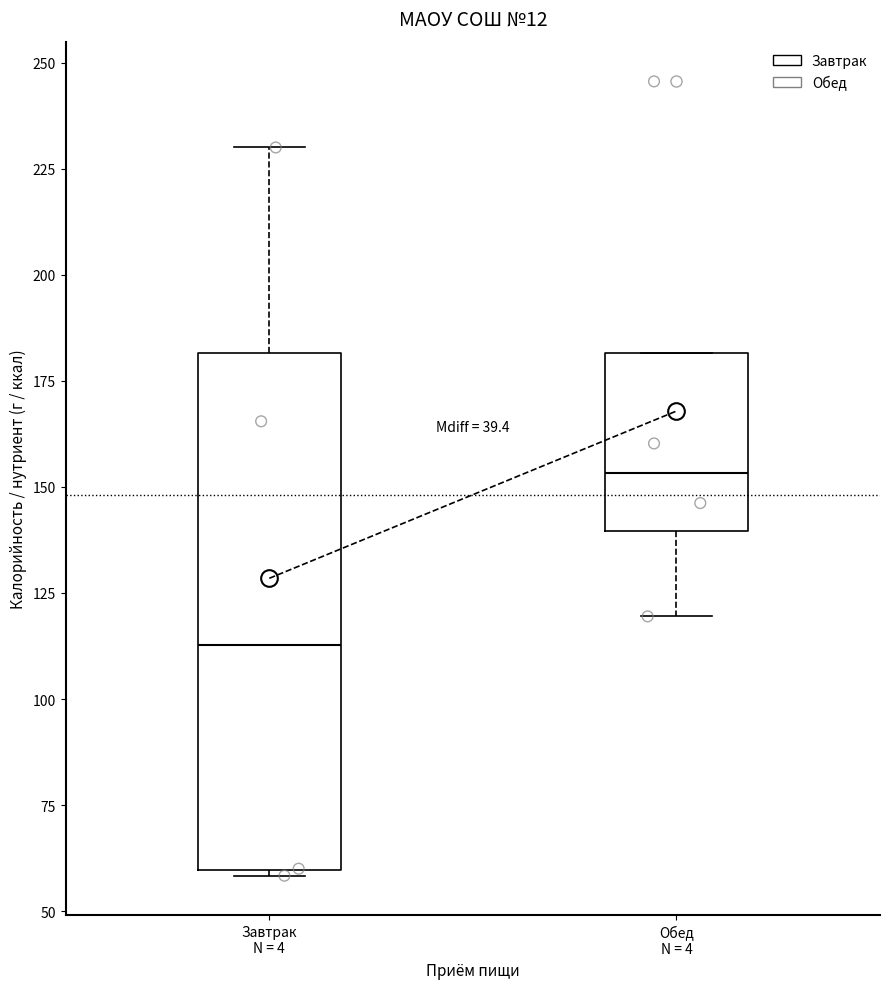

Where does the median line of the box for Завтрак N = 4 sit on the y-axis? The values are not printed on the chart, so give them approximately, as read against the axis.

115